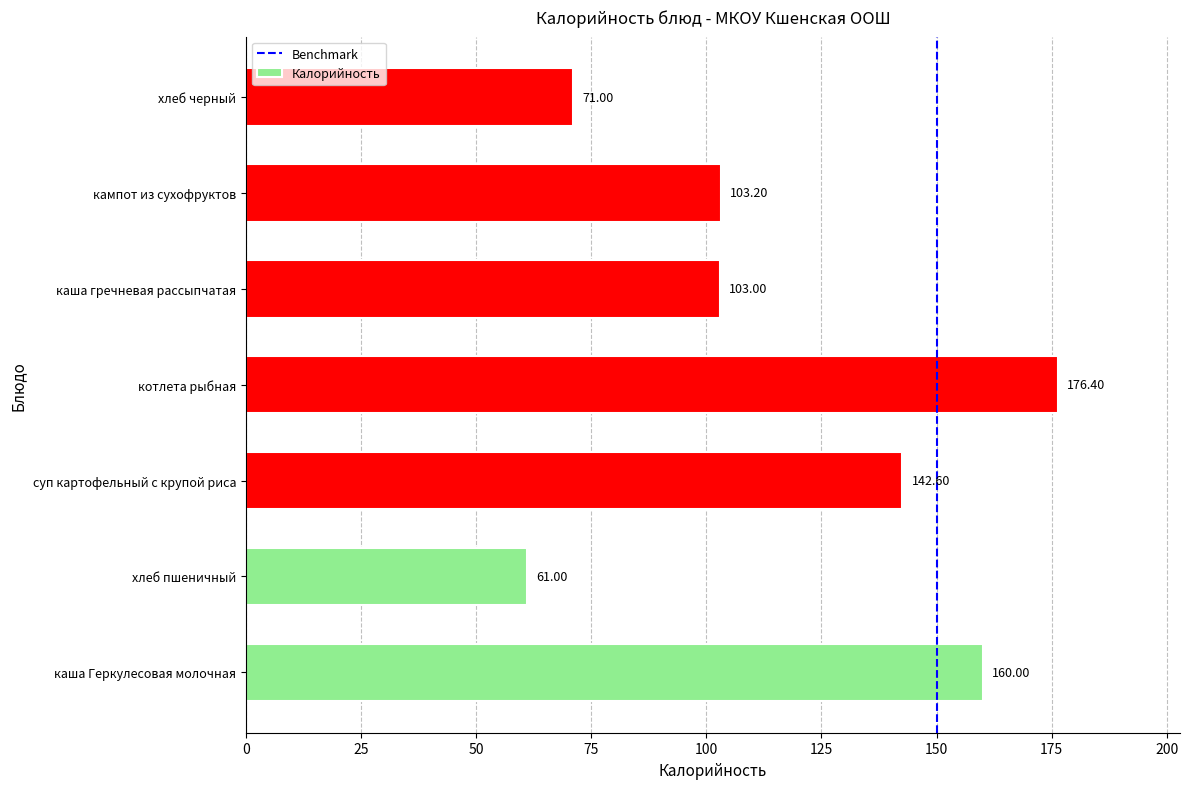

What is the smallest value displayed?

61.0